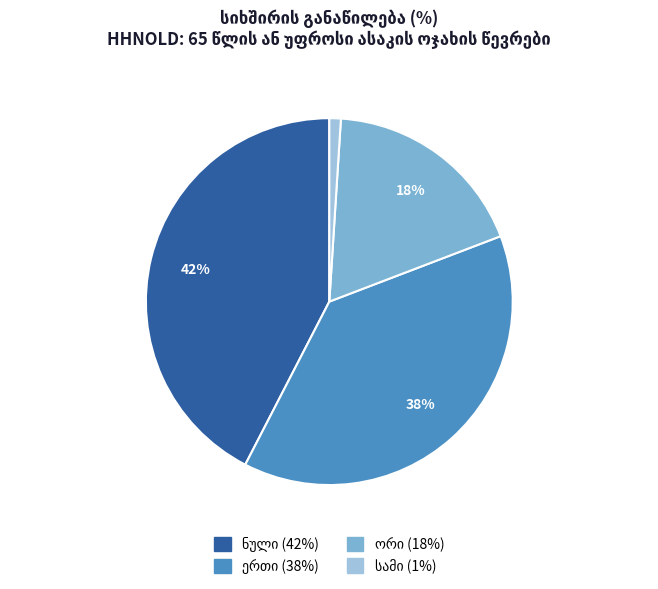

How many slices are in this pie chart?

4